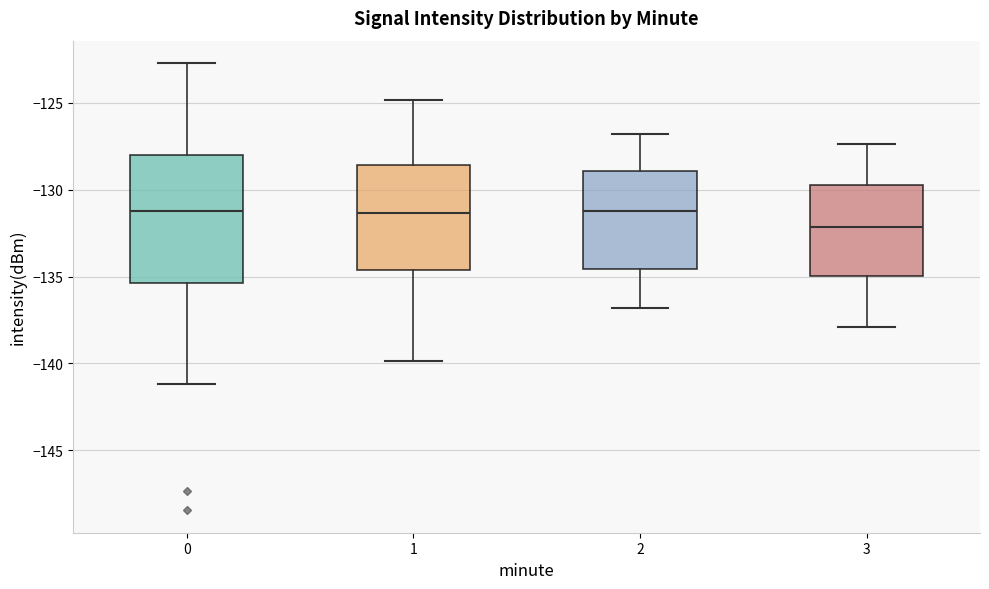

Which box has the lowest median line?

3